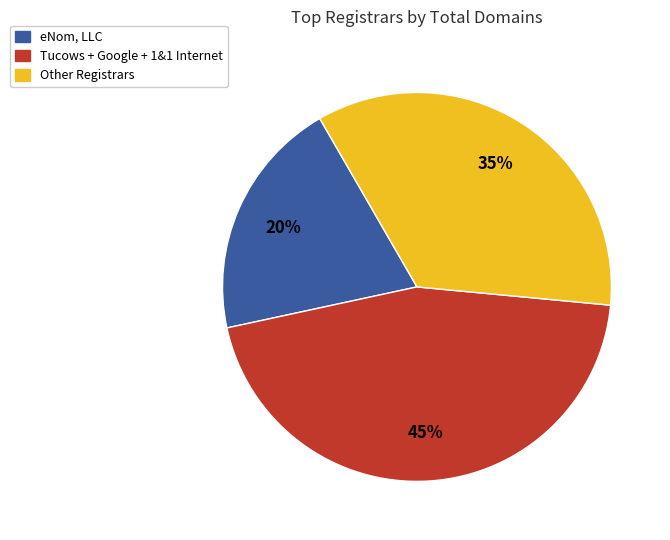

Is there any slice that represents more than half of the pie?

No